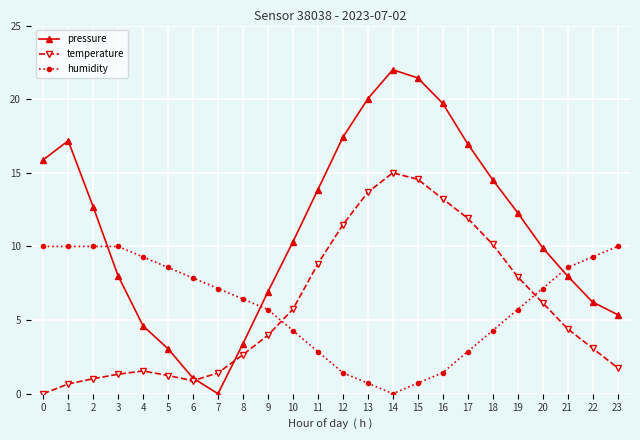

Between which two adjacent categories do pressure and humidity first intersect?

2 and 3